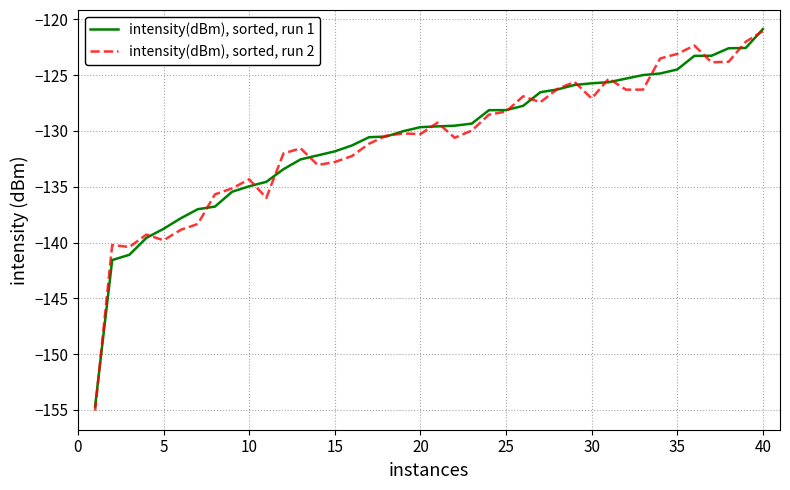

What is the highest value of the intensity(dBm), sorted, run 1 series?

-120.9